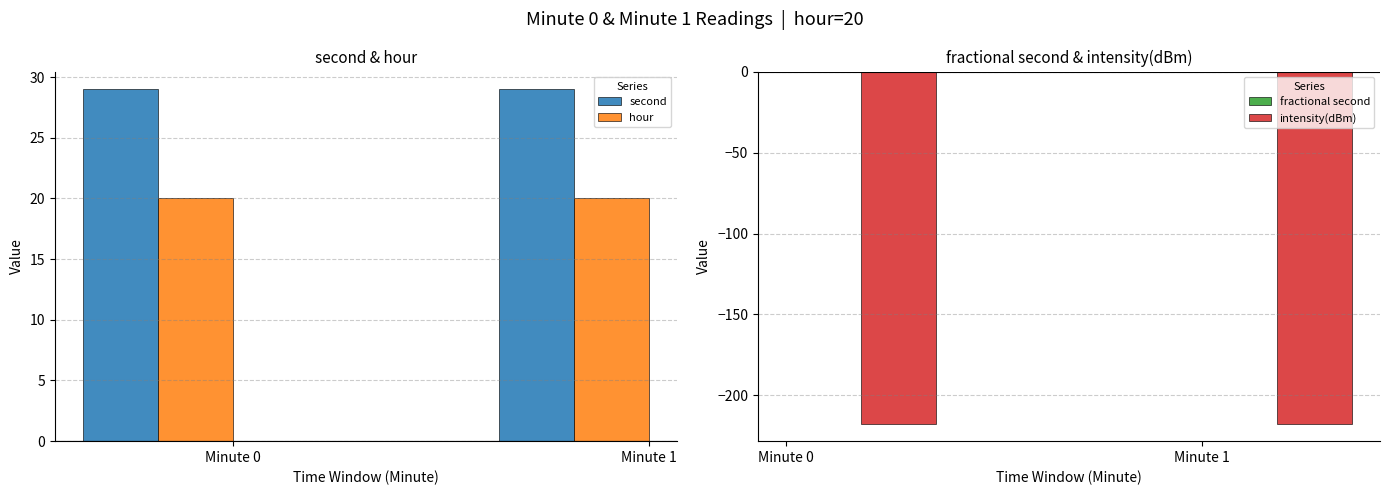

Between Minute 0 and Minute 1, which series saw the biggest shift?

second